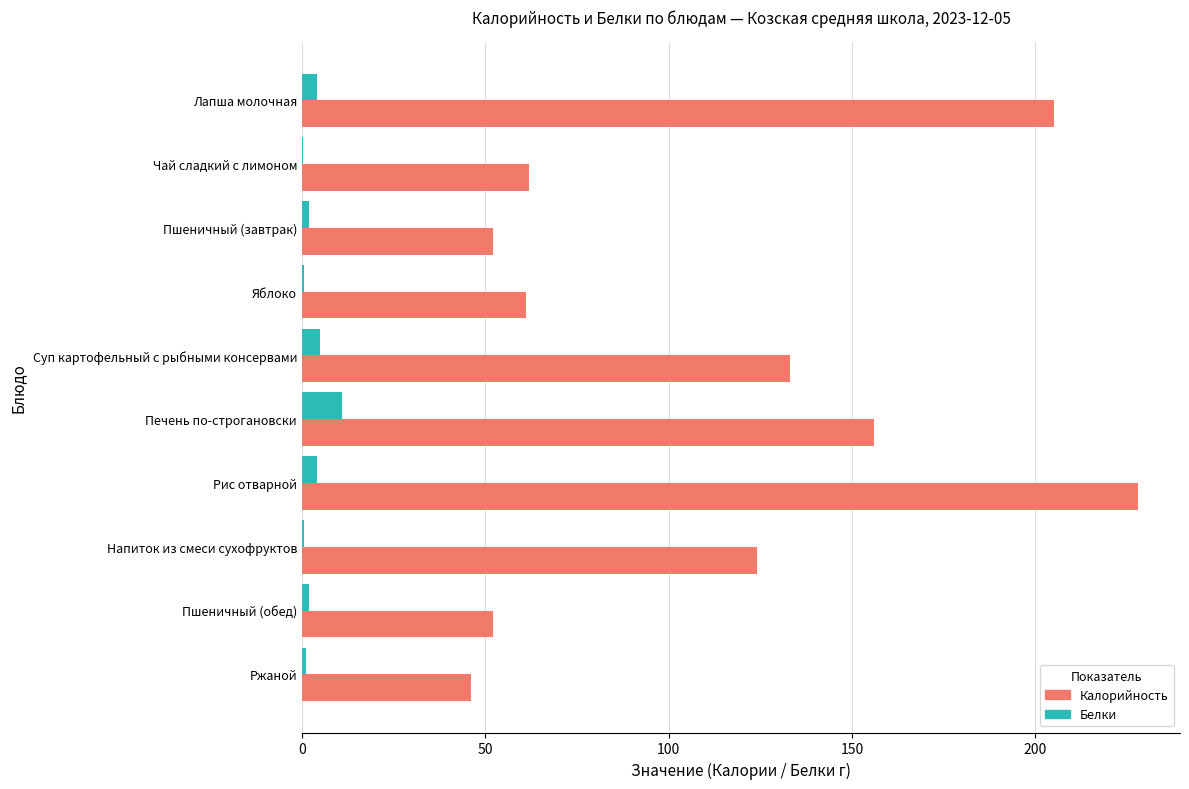

Is it true that Калорийность equals 52.0 at Пшеничный (обед)?

True